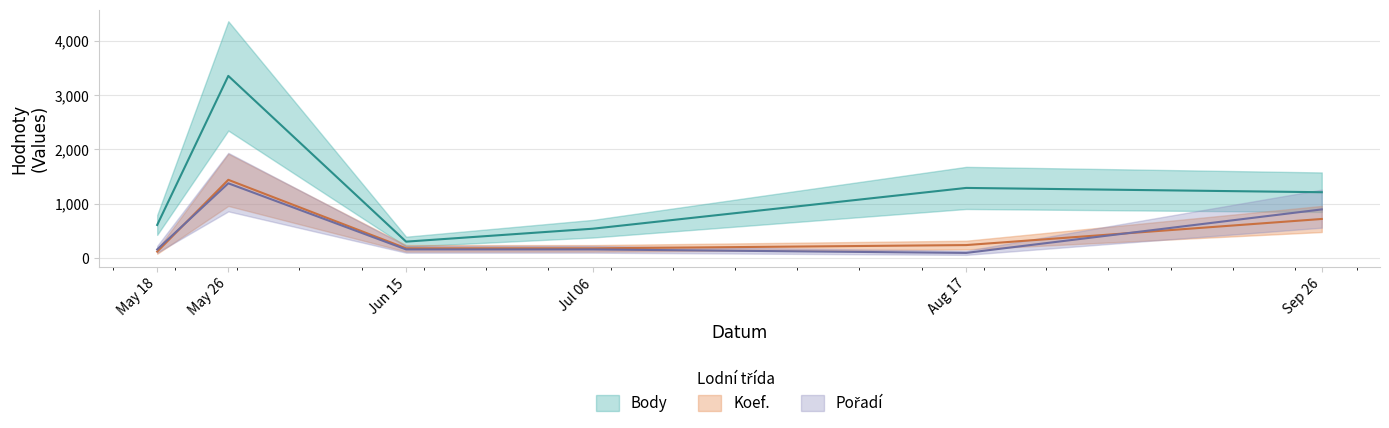

True or false: Body and Koef. intersect in this chart.

False